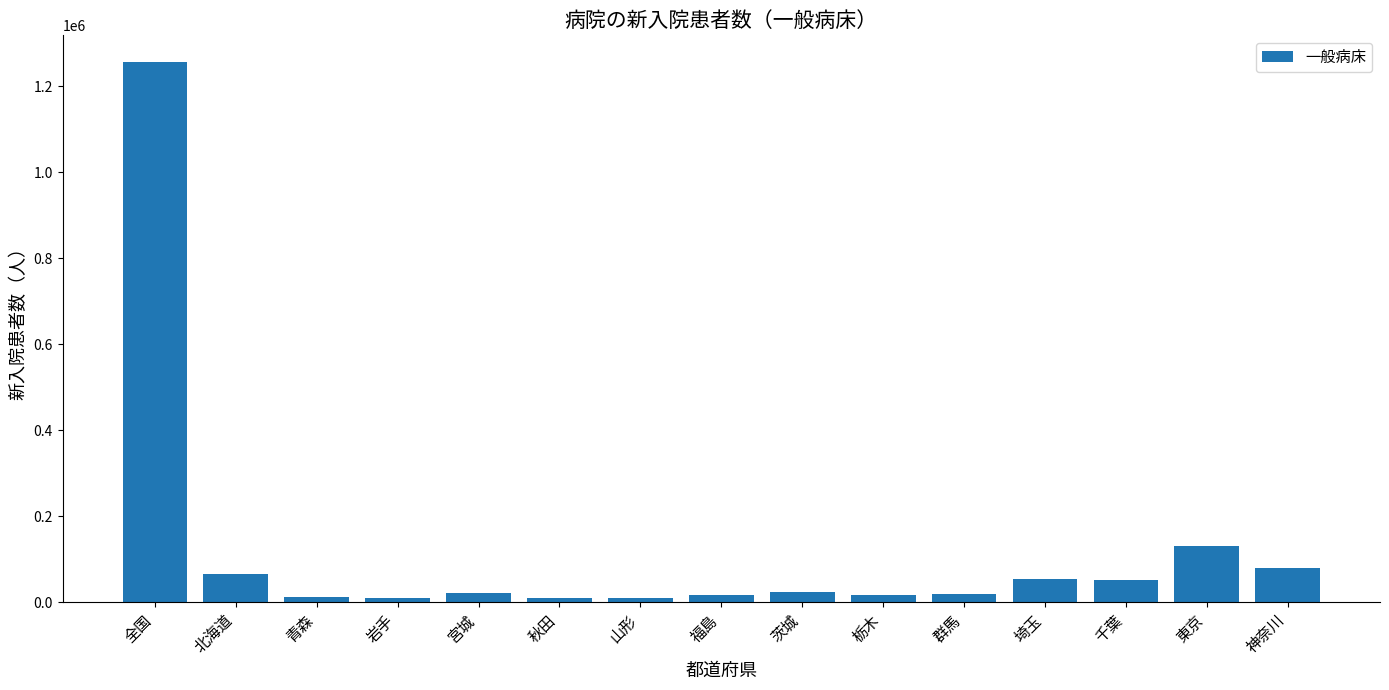

The chart shows a value of 66783 at 北海道. True or false?

True